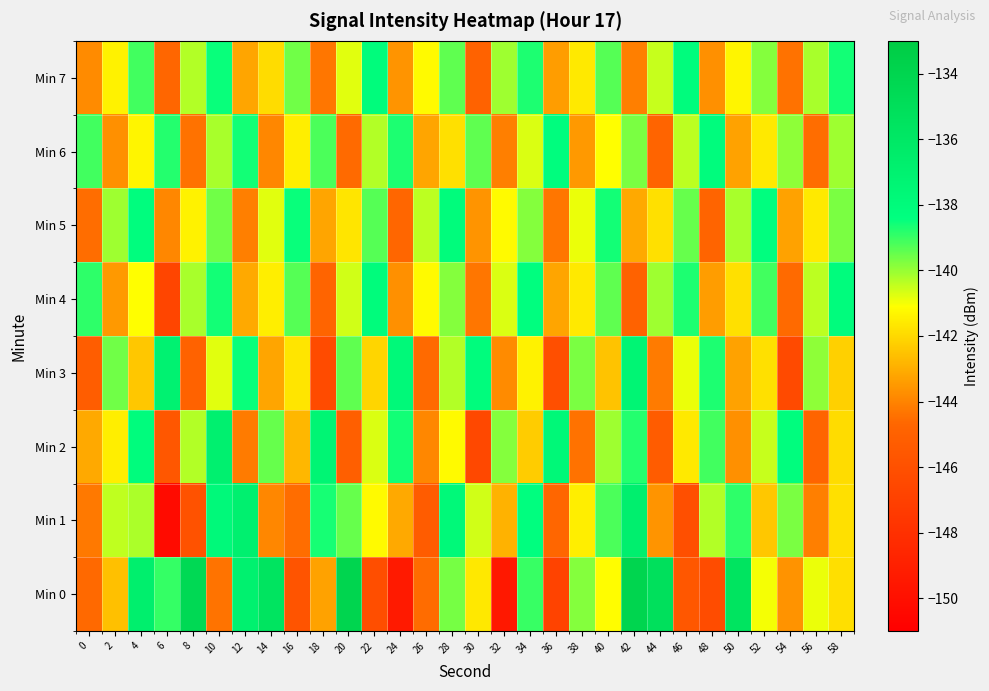

What is the difference between the highest and lowest values at 4?

5.6